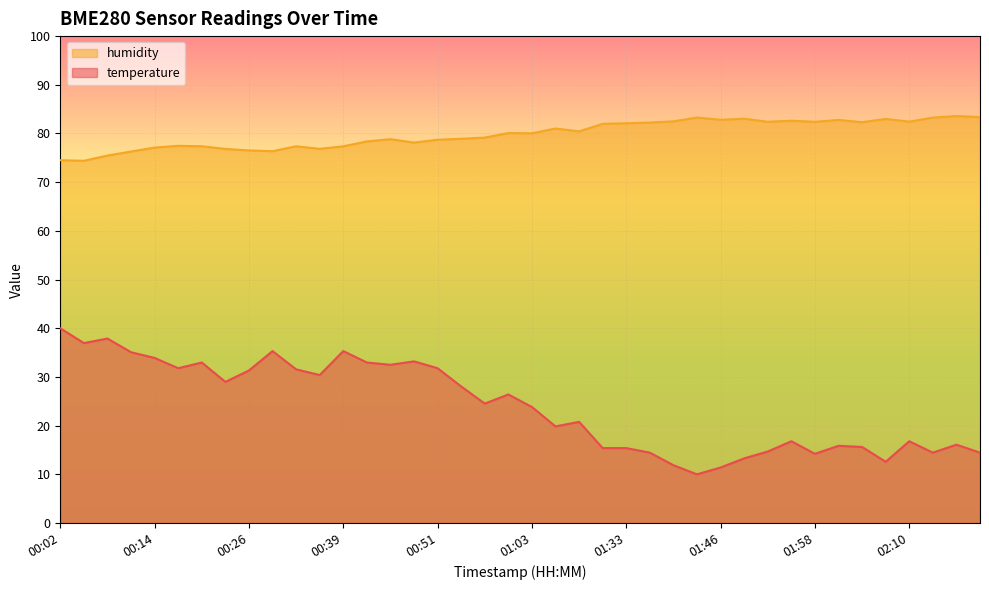

Which has a higher value, 01:39 or 00:17?

00:17